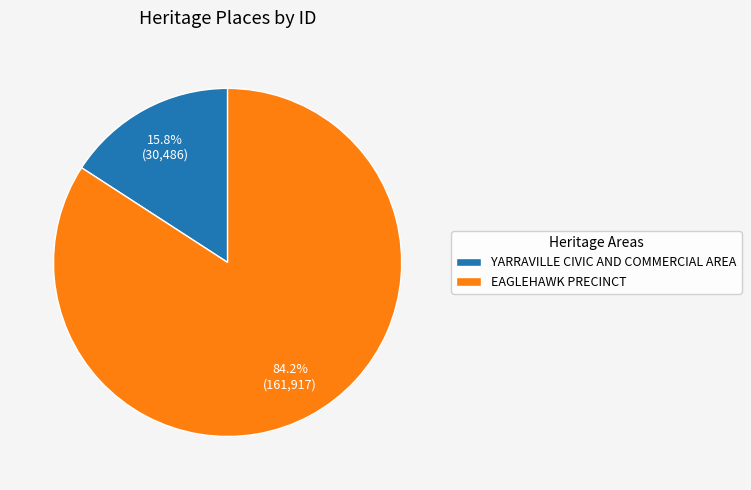

Count the number of slices in the pie.

2